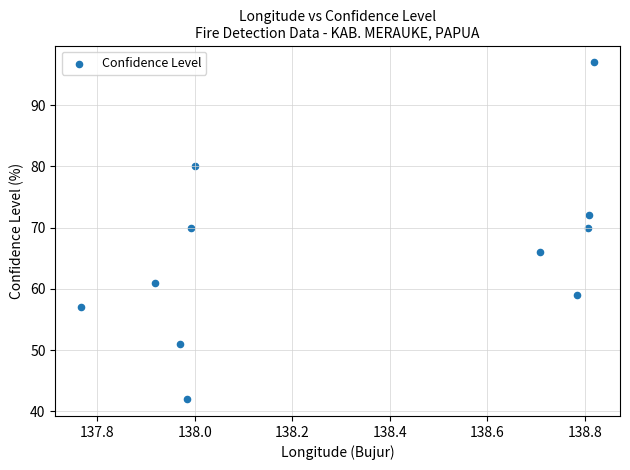

What is the range of Y values (max minus min)?

55